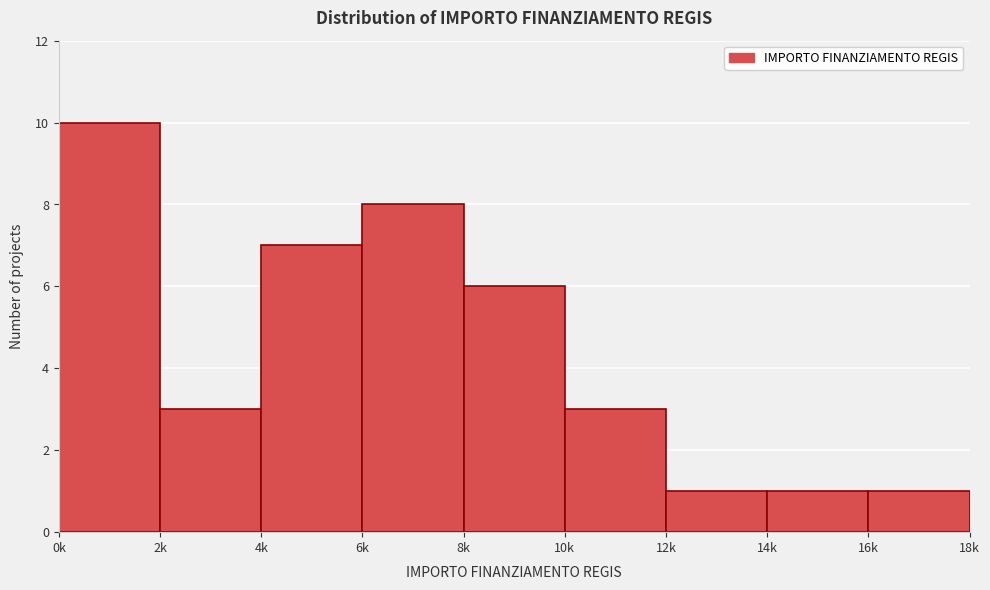

Reading right to left, transcribe all the data shown in this chart.

16k=1	14k=1	12k=1	10k=3	8k=6	6k=8	4k=7	2k=3	0k=10